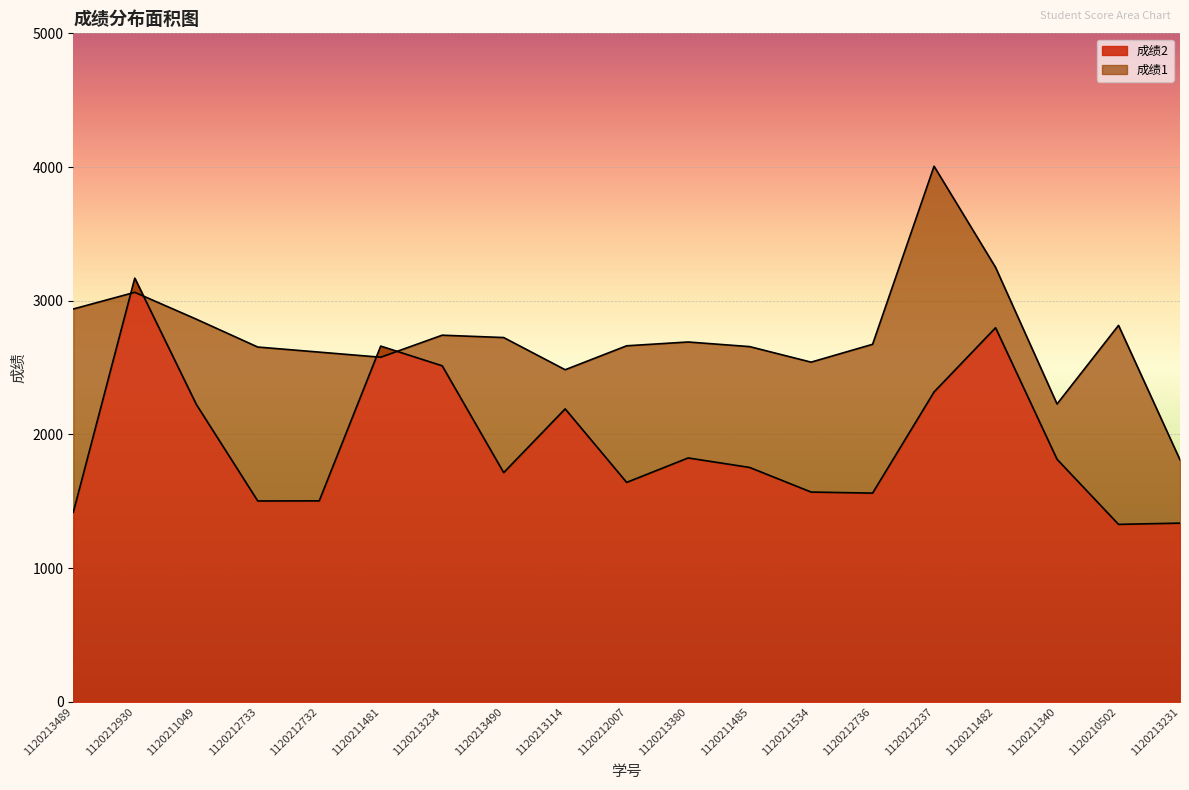

Reading left to right, extract all data points from this chart.

成绩2: 1417.8	3169.0	2225.5	1502.5	1503.2	2660.8	2513.5	1714.5	2191.2	1641.5	1824.2	1753.2	1569.2	1561.2	2318.0	2798.0	1814.2	1327.5	1336.8
成绩1: 2938.2	3063.0	2862.2	2653.8	2615.8	2577.5	2742.2	2724.8	2483.9	2663.0	2691.4	2657.0	2540.8	2674.2	4006.0	3249.8	2227.6	2815.8	1810.0